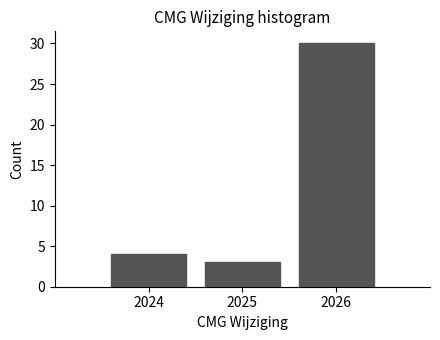

How tall is the bar that spans 2025.5 to 2026.5 on the x-axis? The values are not printed on the chart, so give them approximately, as read against the axis.

30